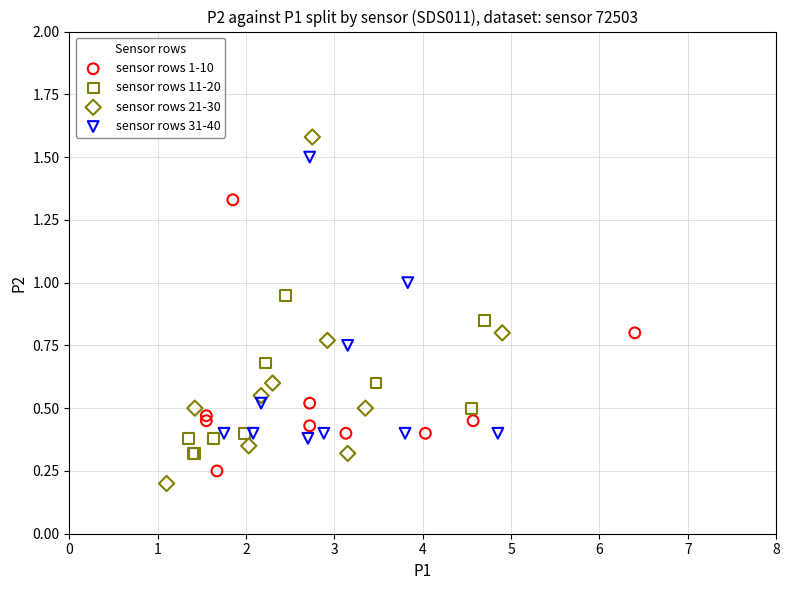

Which series reaches the maximum Y coordinate?

sensor rows 21-30